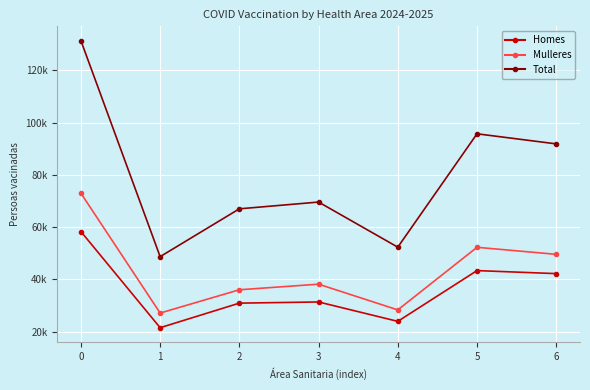

Does the chart have visible grid lines?

Yes